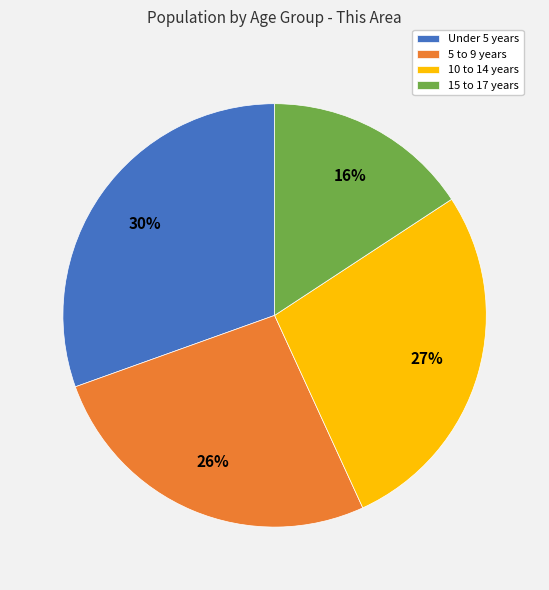

To the nearest percent, what portion does Under 5 years represent?

30%